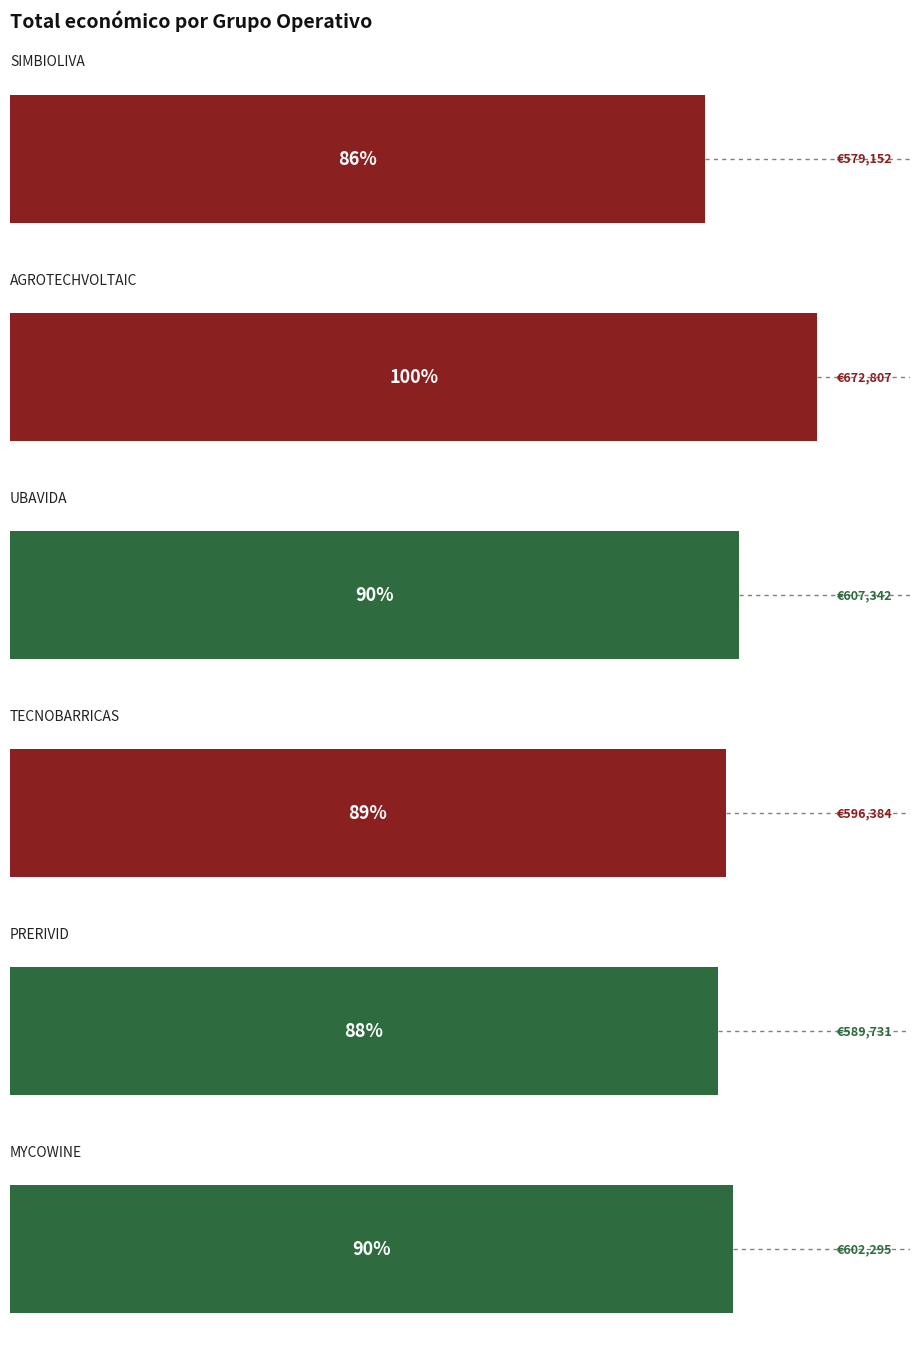

What is the maximum value shown in the chart?

672807.0